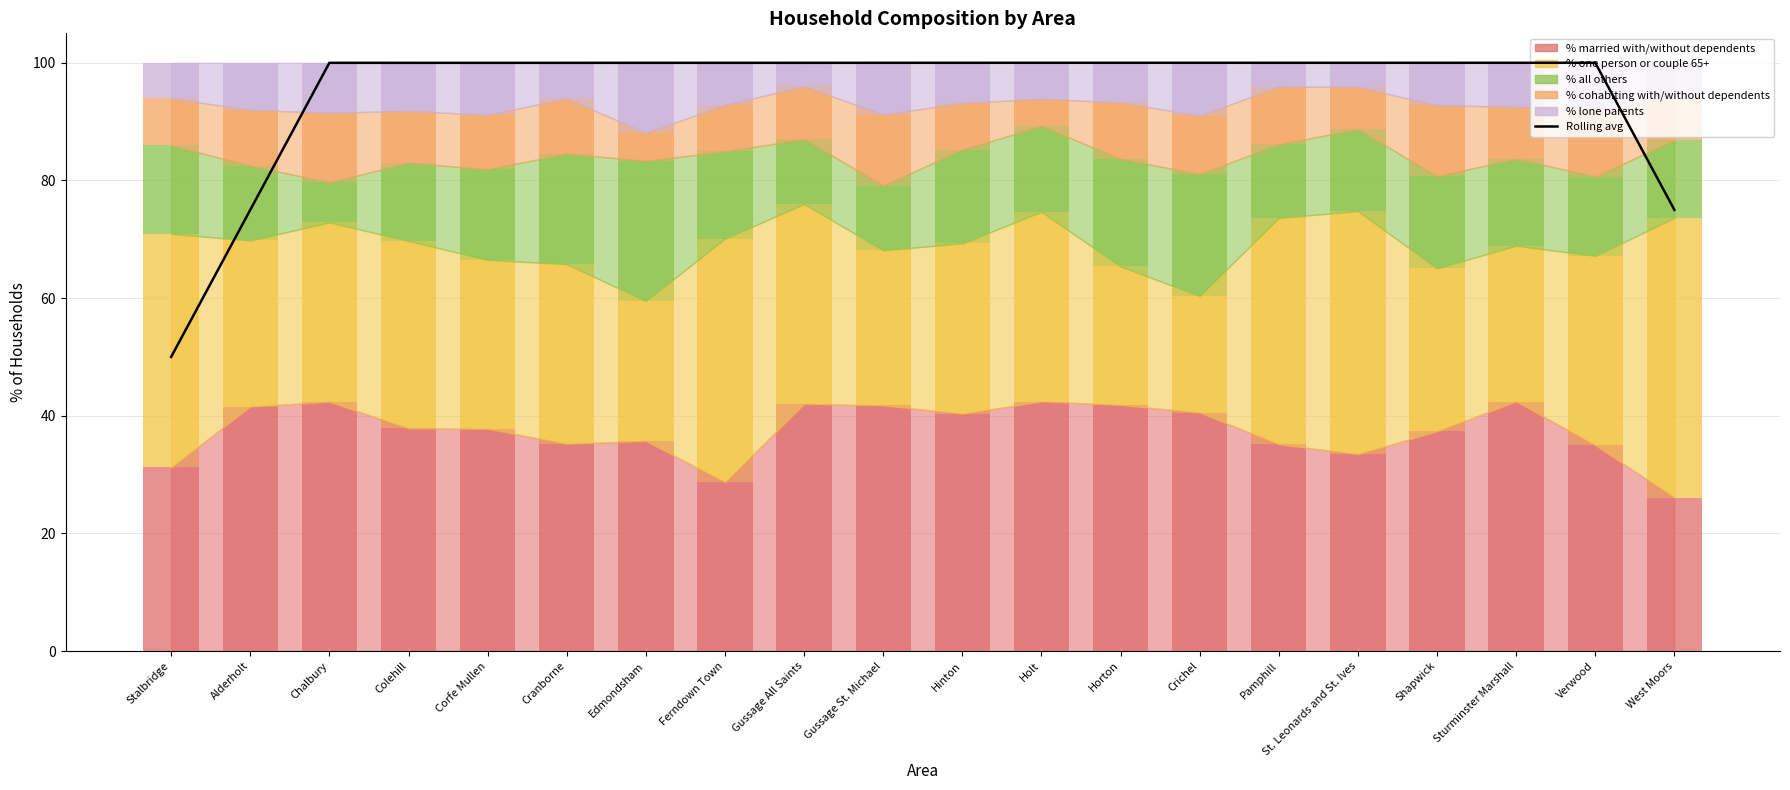

What is the label of the 6th bar from the right?

Pamphill